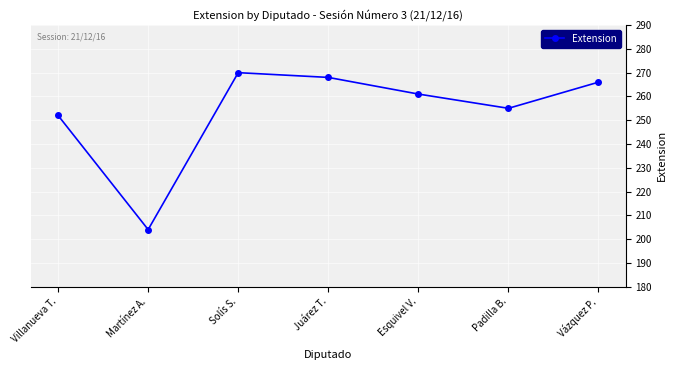

Does the chart have visible grid lines?

Yes